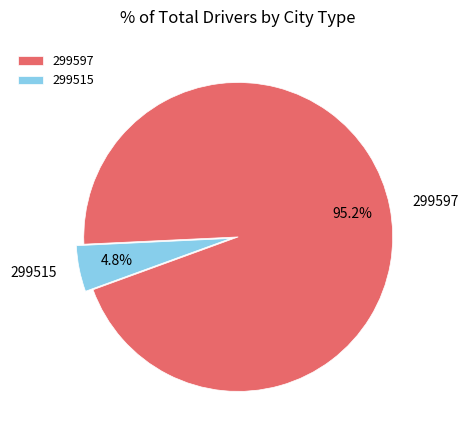

How much of the chart is everything except 299597?

4.8%